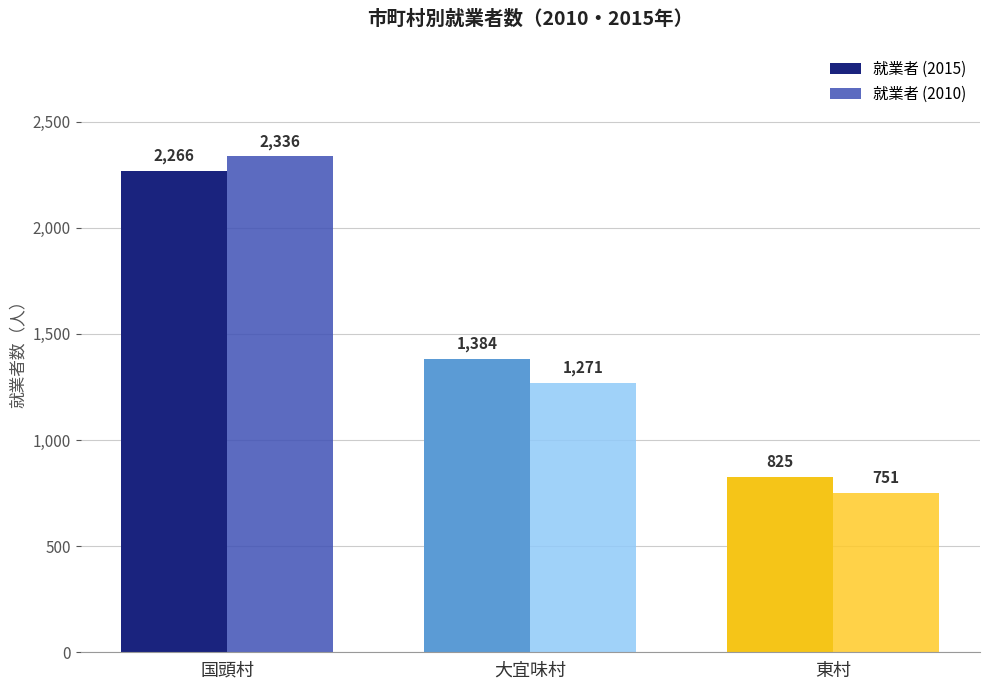

How many groups of bars are there?

3